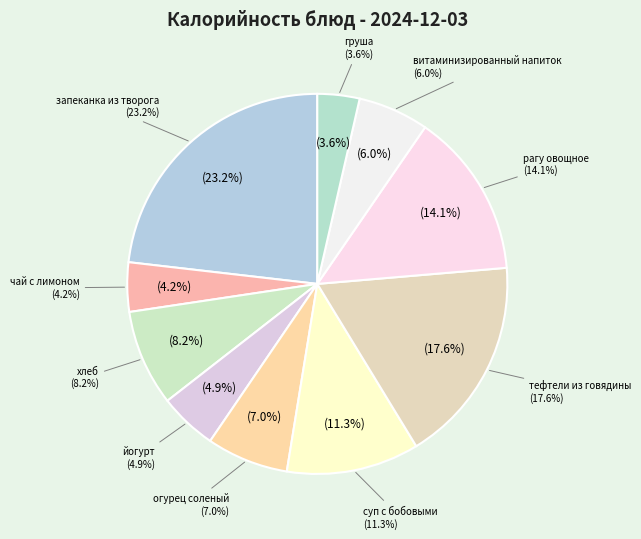

To the nearest percent, what is the difference between the груша and запеканка из творога slice percentages?

20%